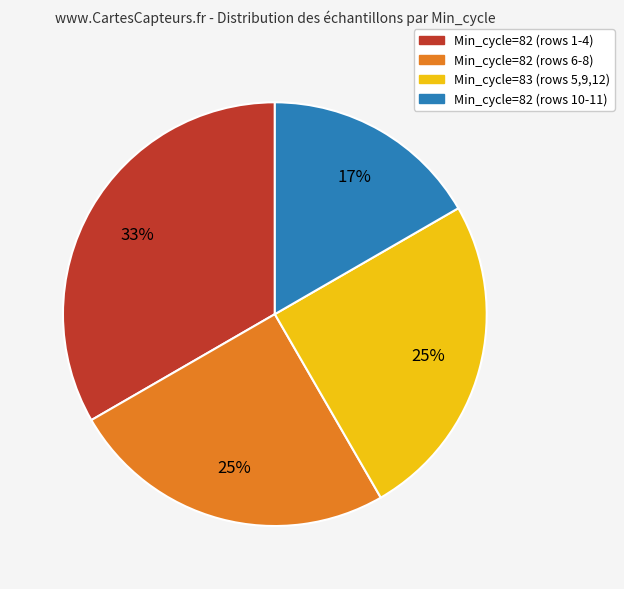

To the nearest percent, what is the average slice percentage?

25%